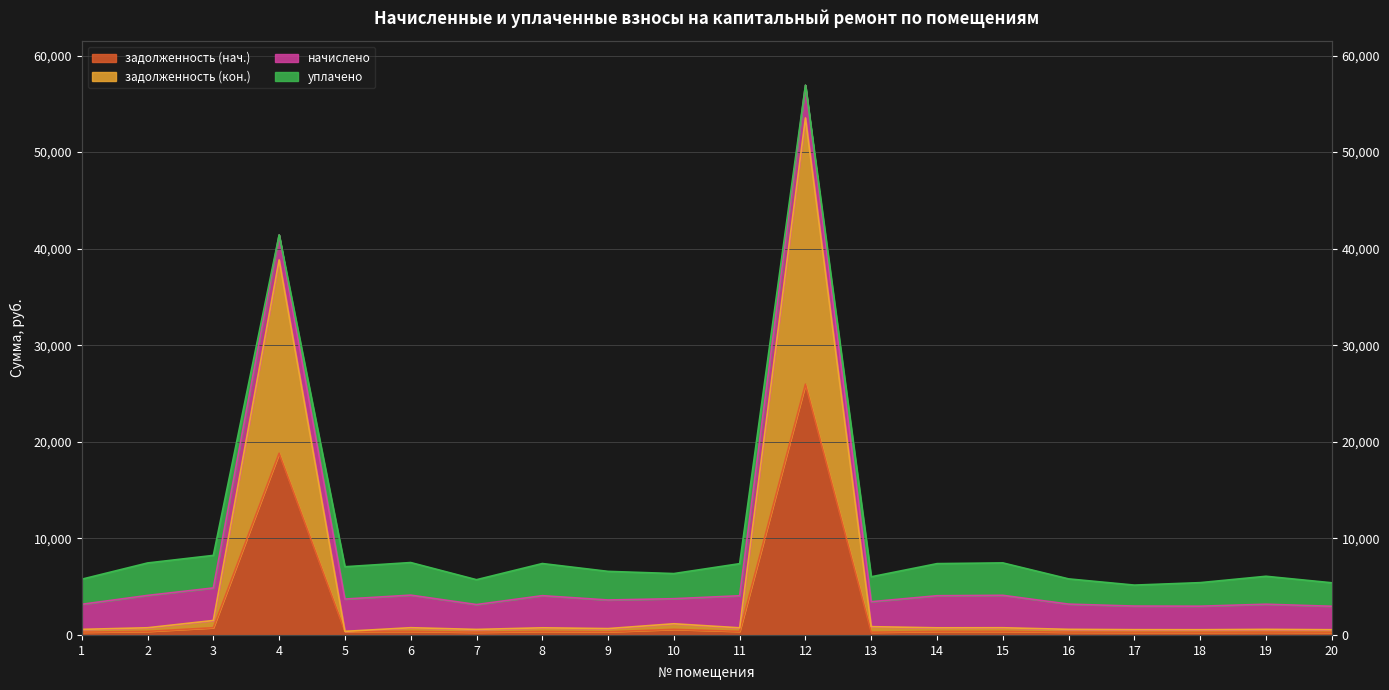

What is the sum of all задолженность (кон.) values?

105310.7